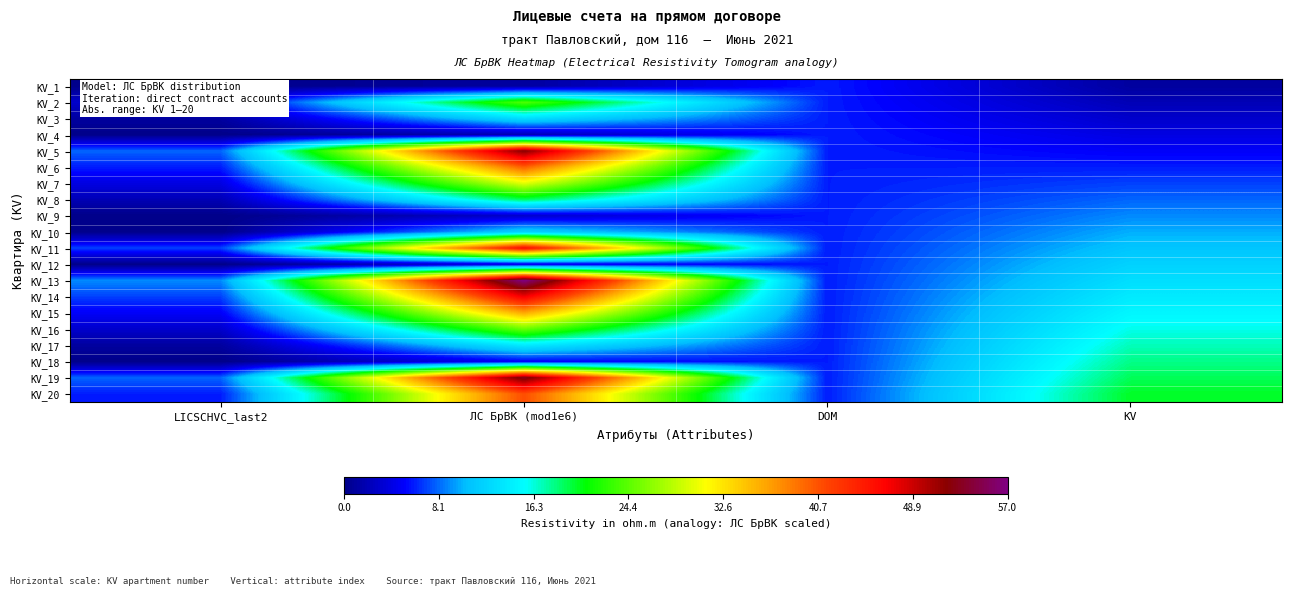

At which category is the sum across all series the highest?

ЛС БрВК (mod1e6)